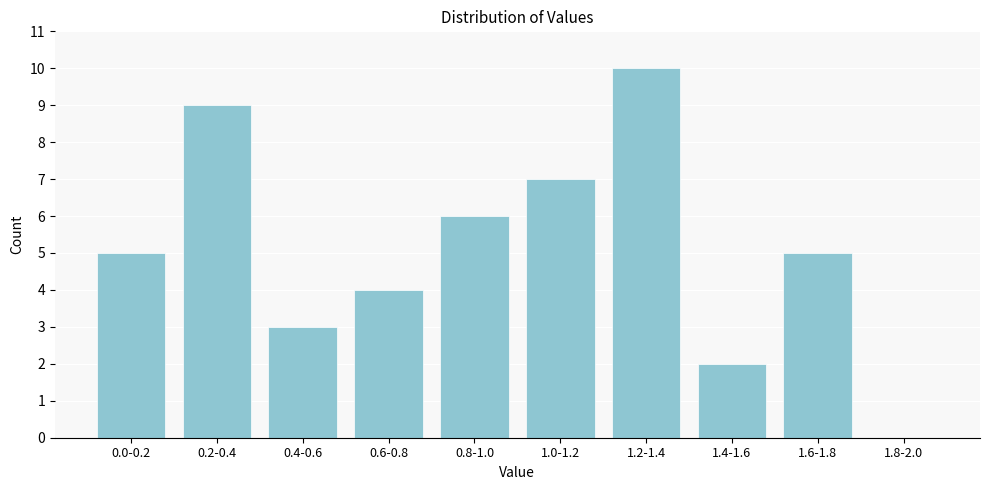

Reading left to right, extract all data points from this chart.

0.0-0.2=5	0.2-0.4=9	0.4-0.6=3	0.6-0.8=4	0.8-1.0=6	1.0-1.2=7	1.2-1.4=10	1.4-1.6=2	1.6-1.8=5	1.8-2.0=0